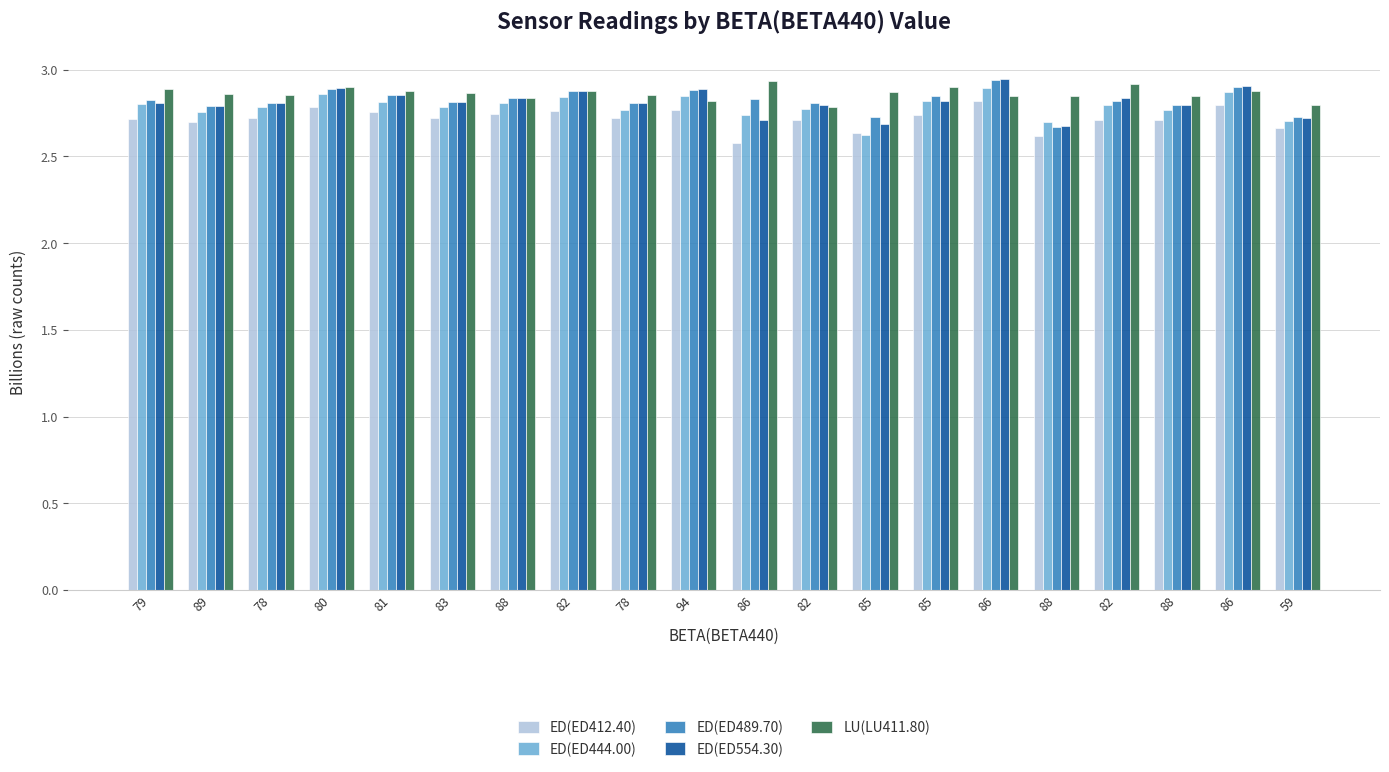

What are all the series names shown in the legend?

ED(ED412.40), ED(ED444.00), ED(ED489.70), ED(ED554.30), LU(LU411.80)